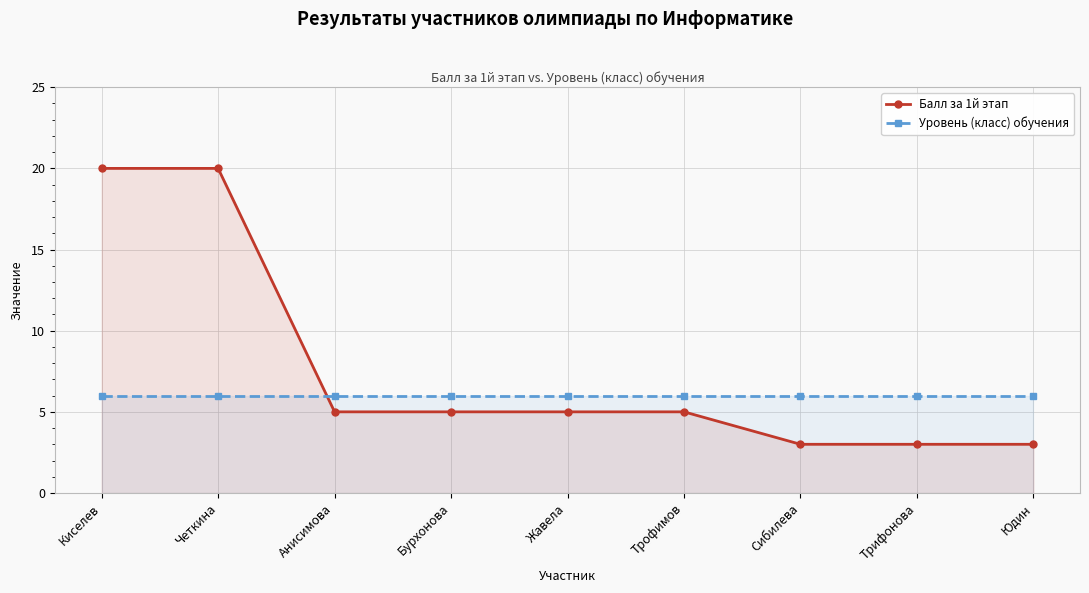

Which series has the largest range (max minus min)?

Балл за 1й этап